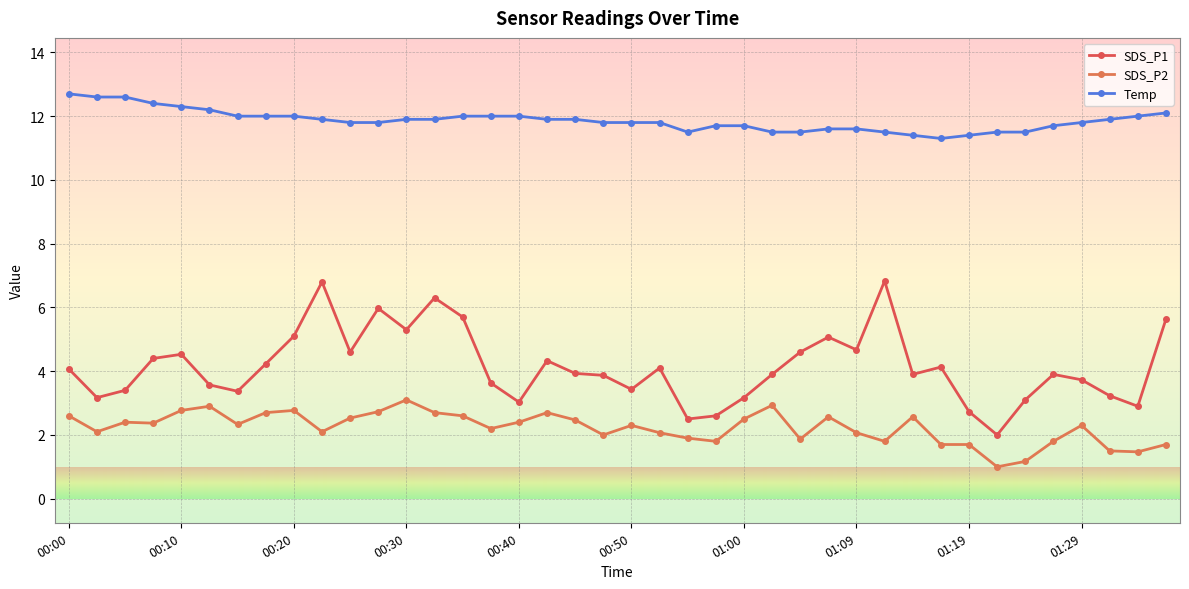

At which category is the sum across all series the highest?

13